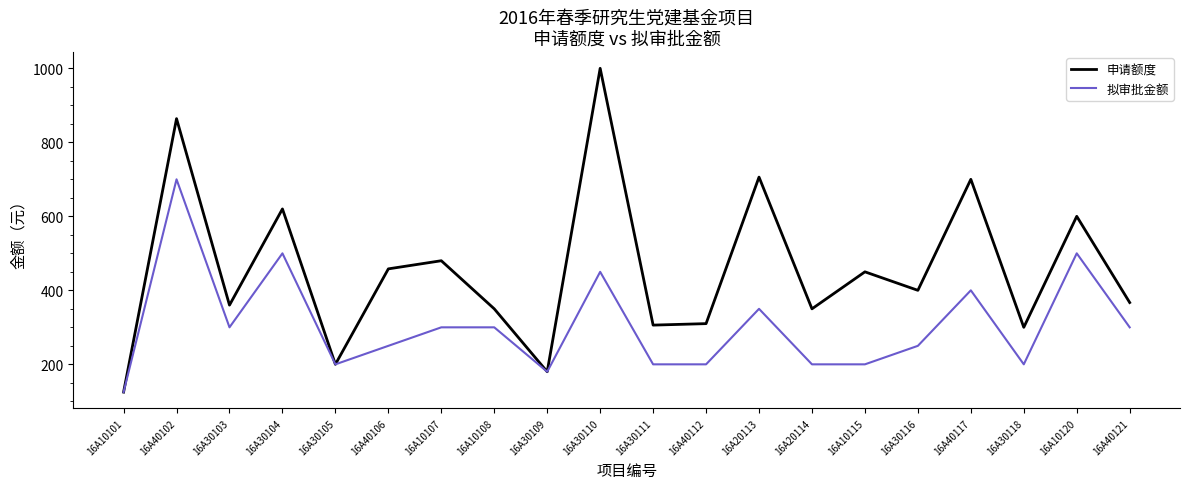

Which series has the largest total across all categories?

申请额度